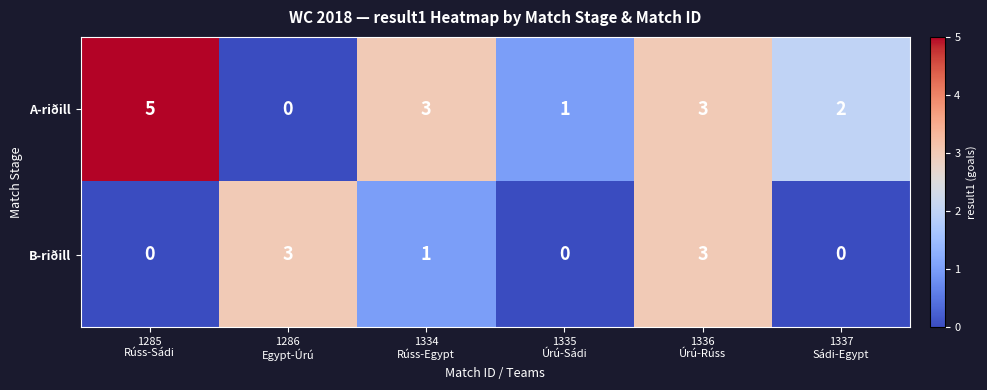

What is the difference between the maximum and second lowest values in the A-riðill series?

4